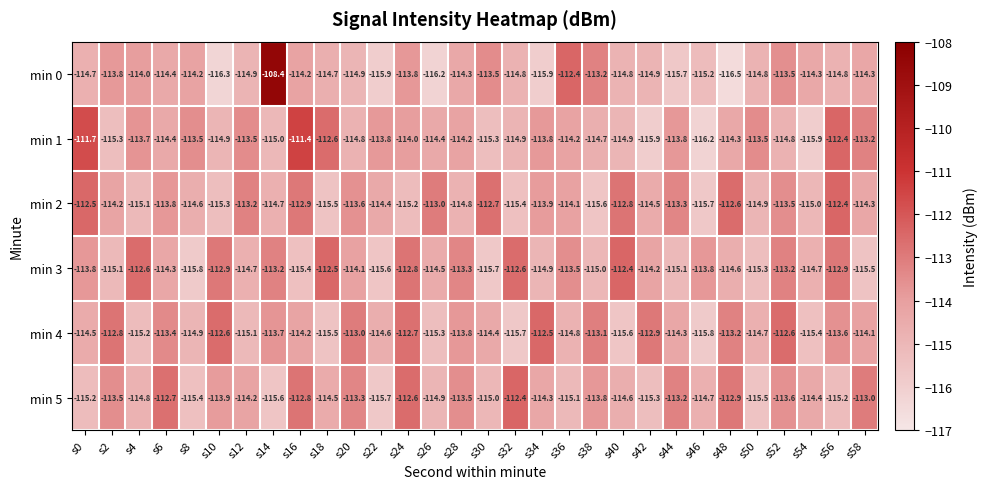

Which series has the widest spread of values?

min 0